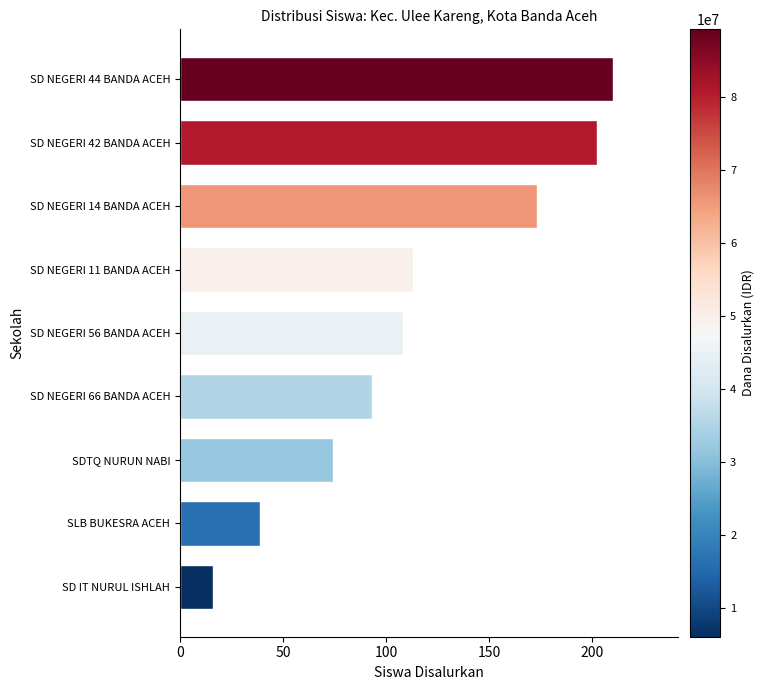

How many bars are there in total?

9